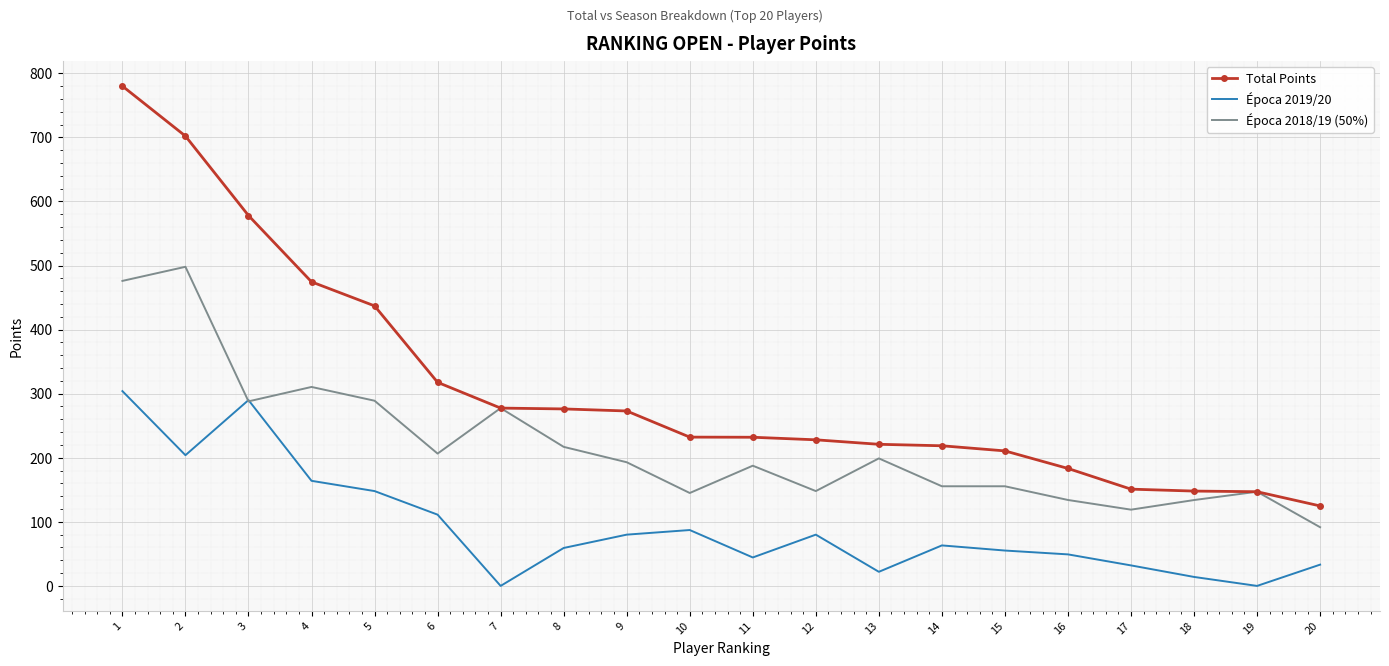

What is the difference between the Época 2019/20 values at 8 and 20?

26.0